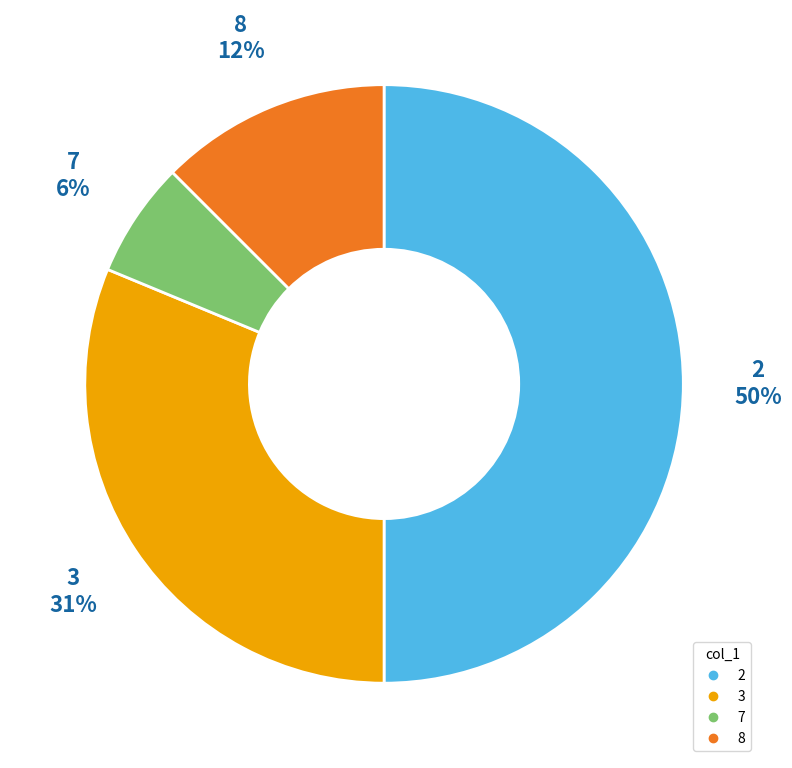

To the nearest percent, what is the difference between the largest and smallest slice percentages?

44%